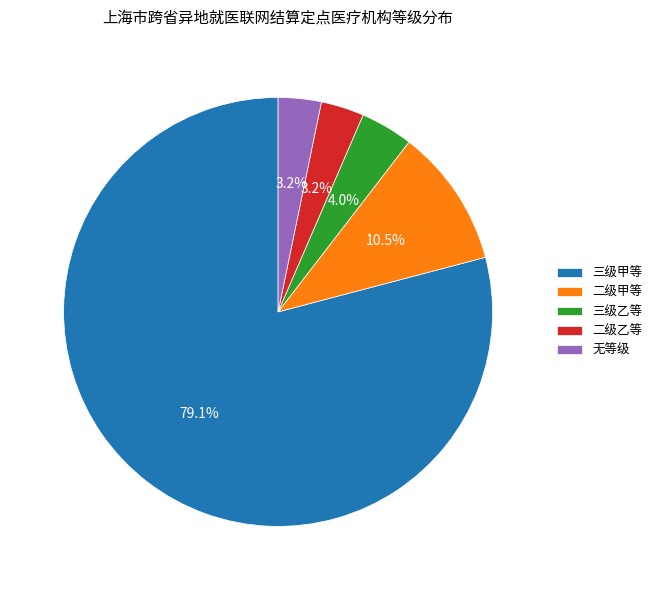

To the nearest percent, what is the average slice percentage?

20%